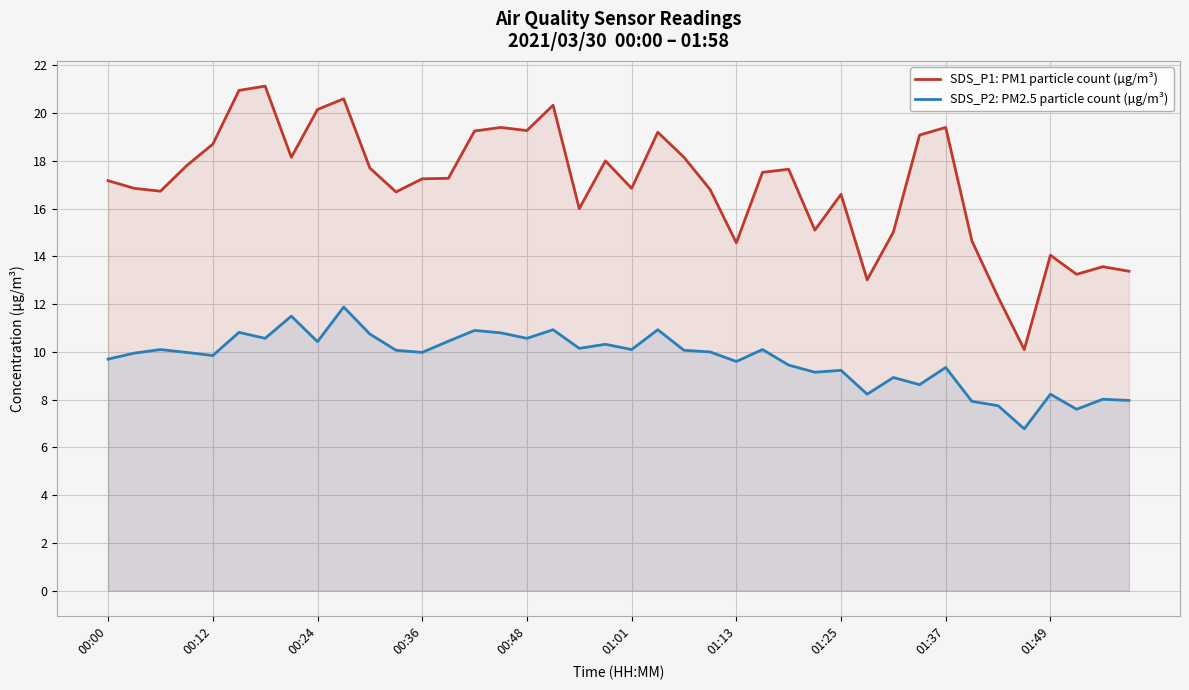

How many values in the SDS_P2: PM2.5 particle count (µg/m³) series exceed 10?

19